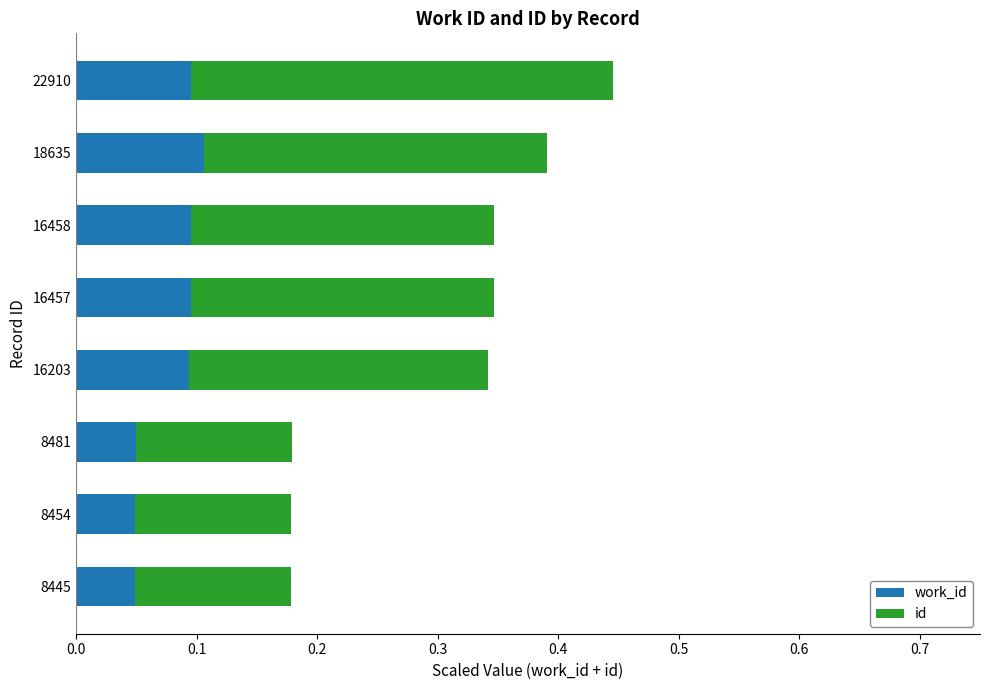

At which category is the sum across all series the highest?

22910